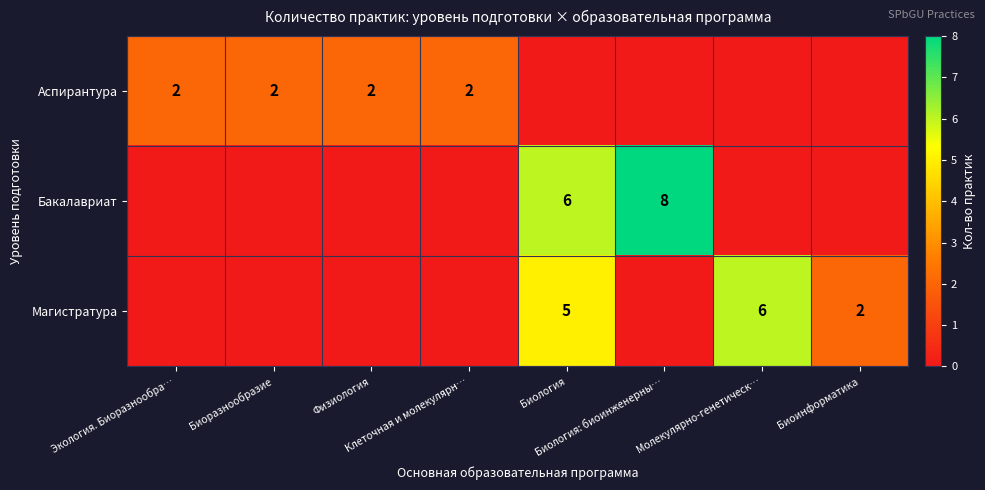

The value of Бакалавриат at Биоинформатика is 5. True or false?

False